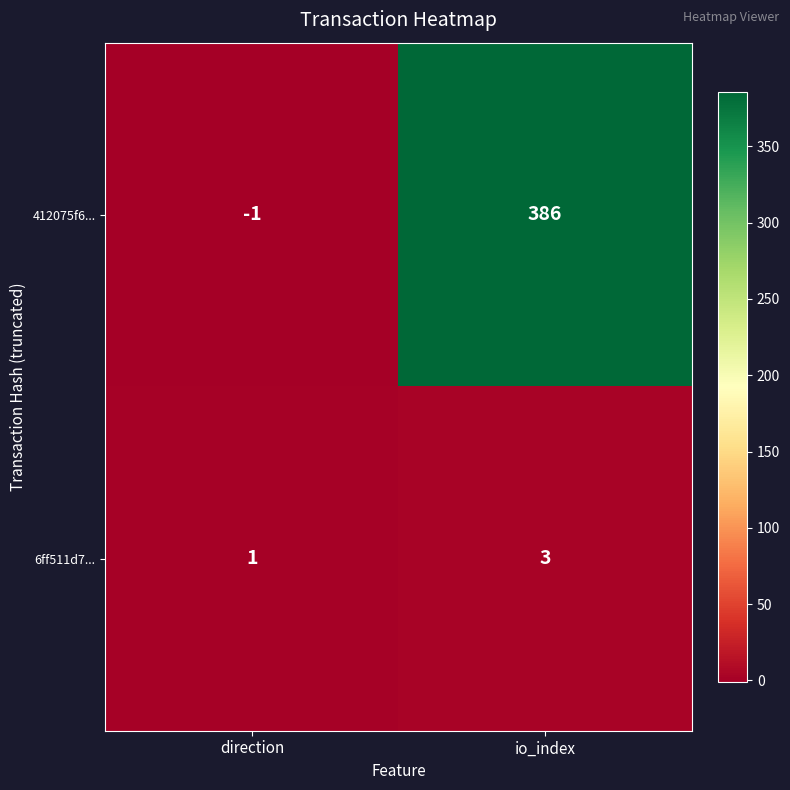

Which category has the lowest value in the 6ff511d7... series?

direction